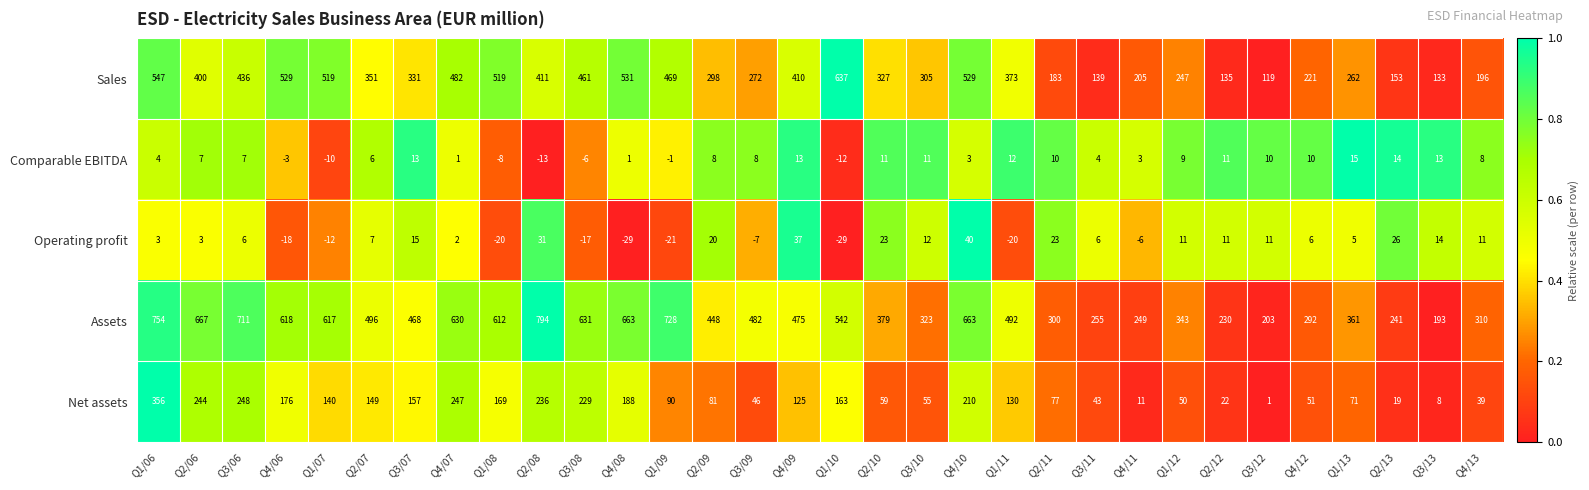

Which category has the lowest value in the Net assets series?

Q3/12